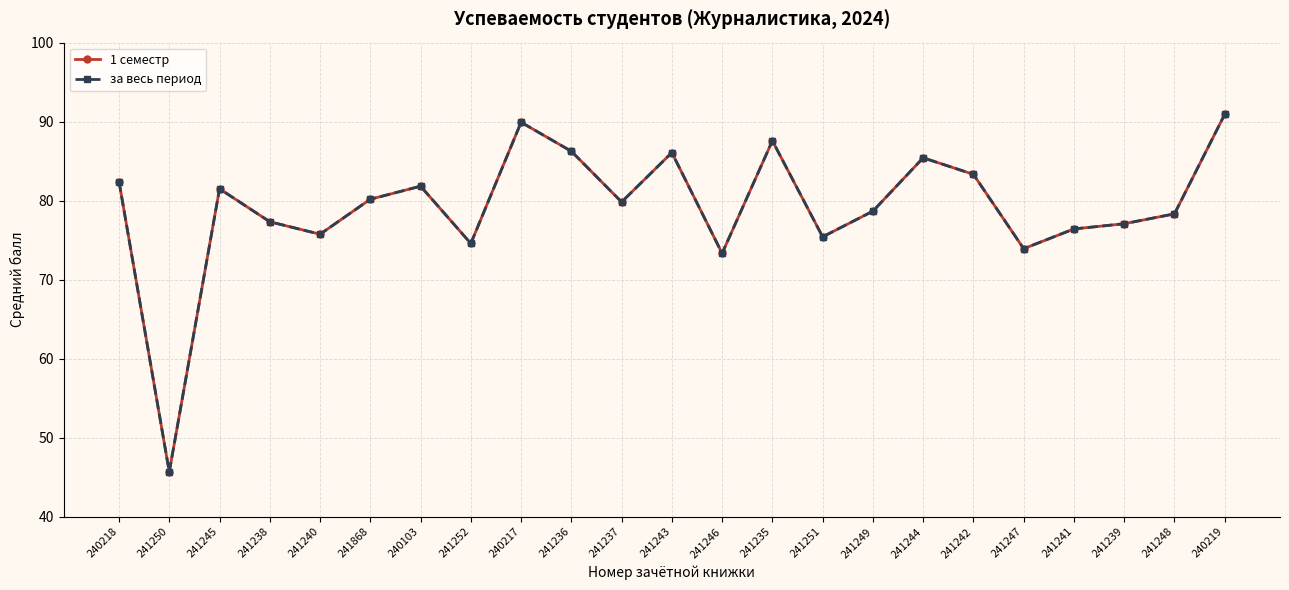

How many data points in за весь период are less than 79?

11